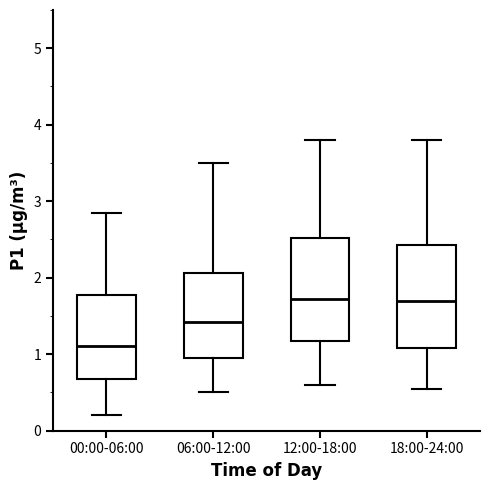

Reading left to right, read every box against the y-axis: the position of its median line, the range the box covers, and the ends of its whiskers. The values are not printed on the chart, so give them approximately, as read against the axis.

00:00-06:00: median 1.1, box 0.7 to 1.8, whiskers 0.2 to 2.9
06:00-12:00: median 1.4, box 1.0 to 2.1, whiskers 0.5 to 3.5
12:00-18:00: median 1.7, box 1.2 to 2.5, whiskers 0.6 to 3.8
18:00-24:00: median 1.7, box 1.1 to 2.4, whiskers 0.6 to 3.8